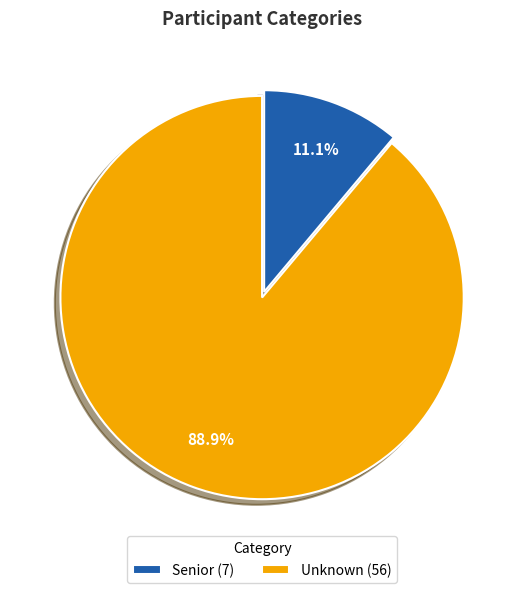

Does any single category account for the majority?

Yes